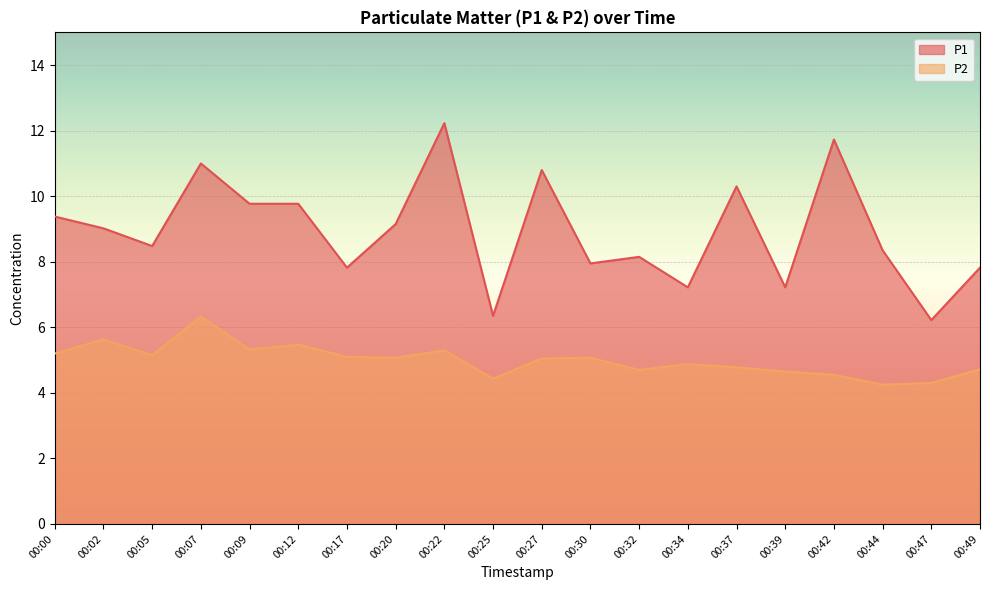

True or false: P2 and P1 cross at least once.

False